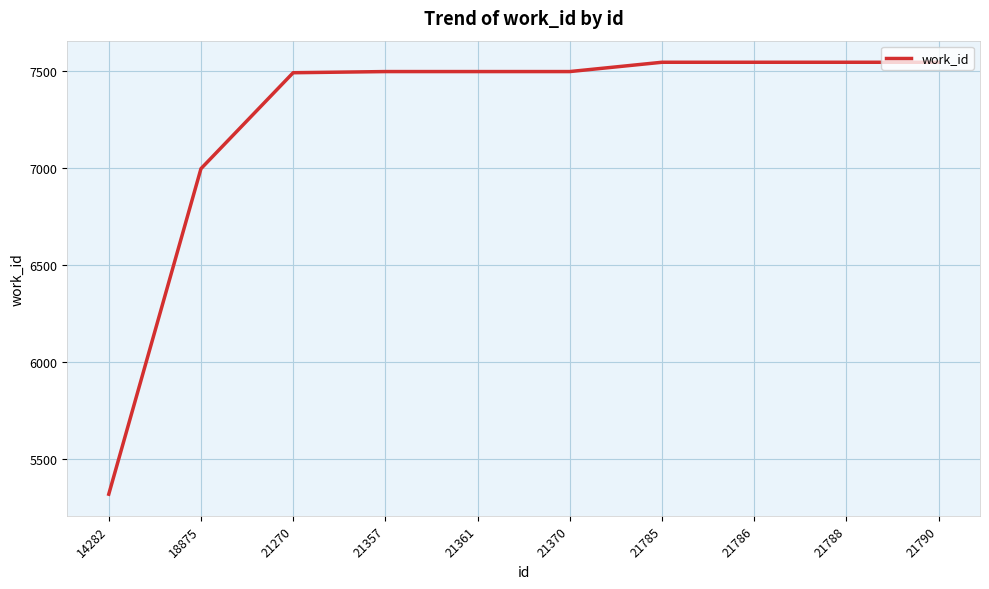

How many lines are shown in the chart?

1